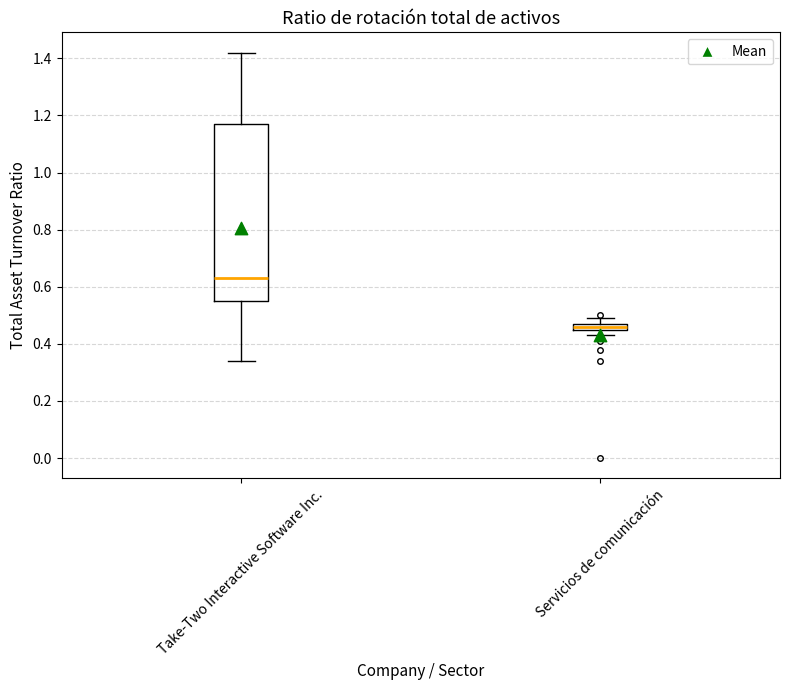

Comparing the boxes themselves (not the whiskers), which one is the tallest?

Take-Two Interactive Software Inc.